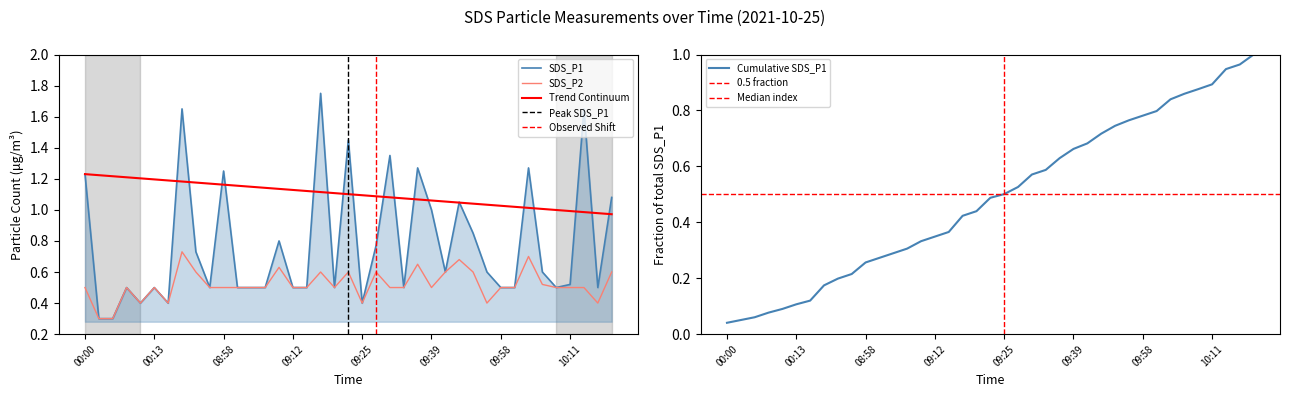

What is the difference between the SDS_P1 values at 09:17 and 10:00?

1.2